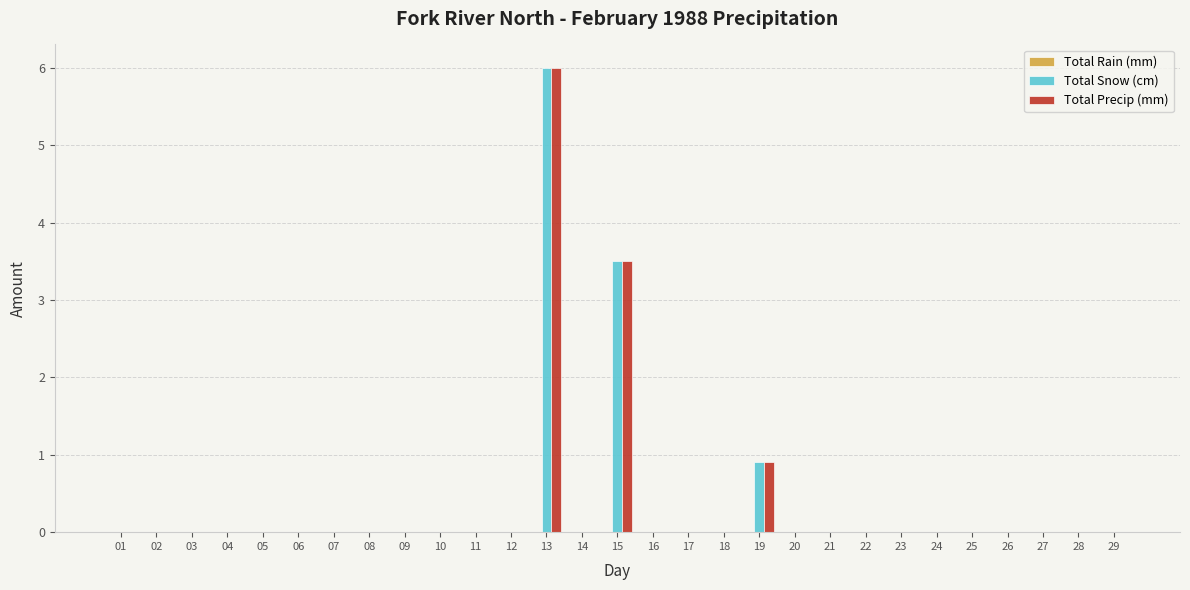

What is the average value of the Total Snow (cm) series?

0.4